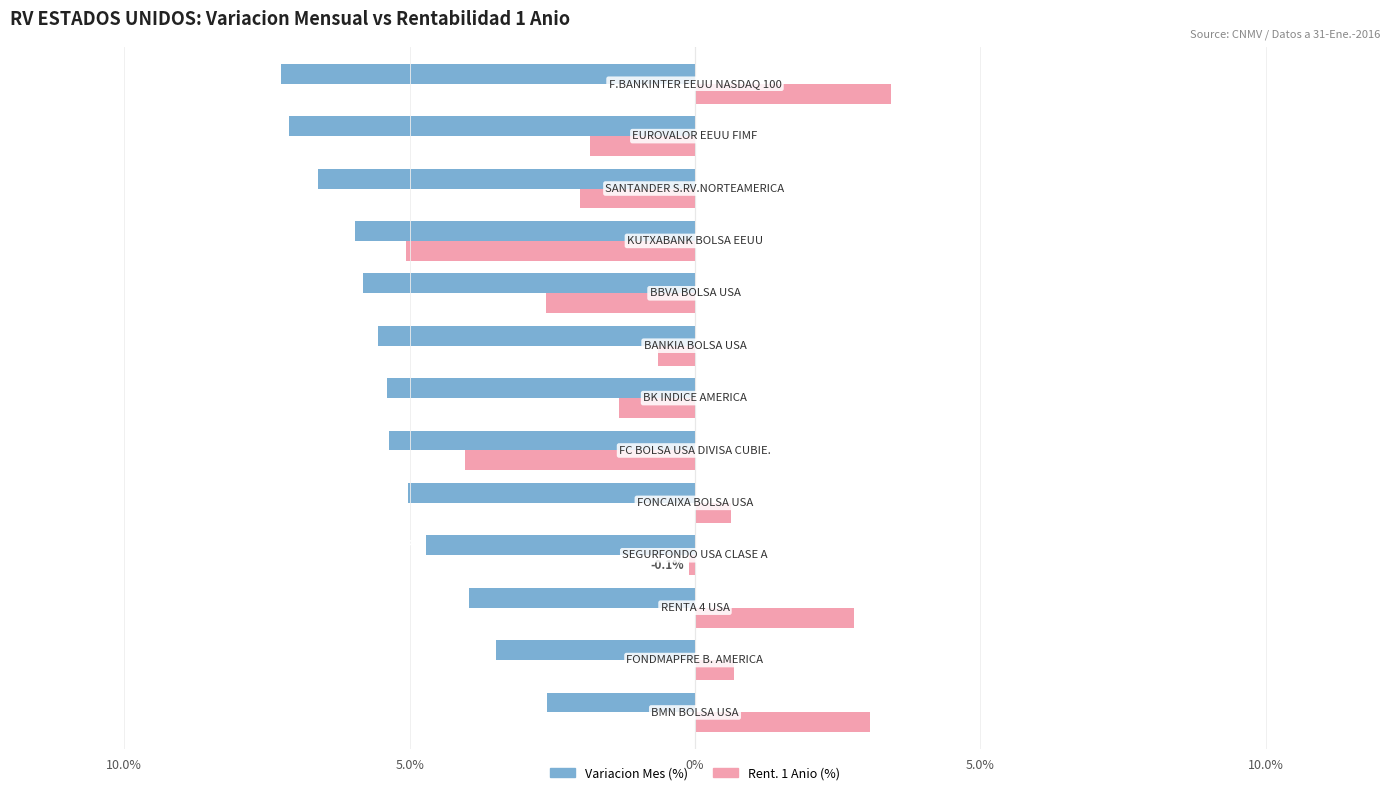

What are all the series names shown in the legend?

Variacion Mes (%), Rent. 1 Anio (%)